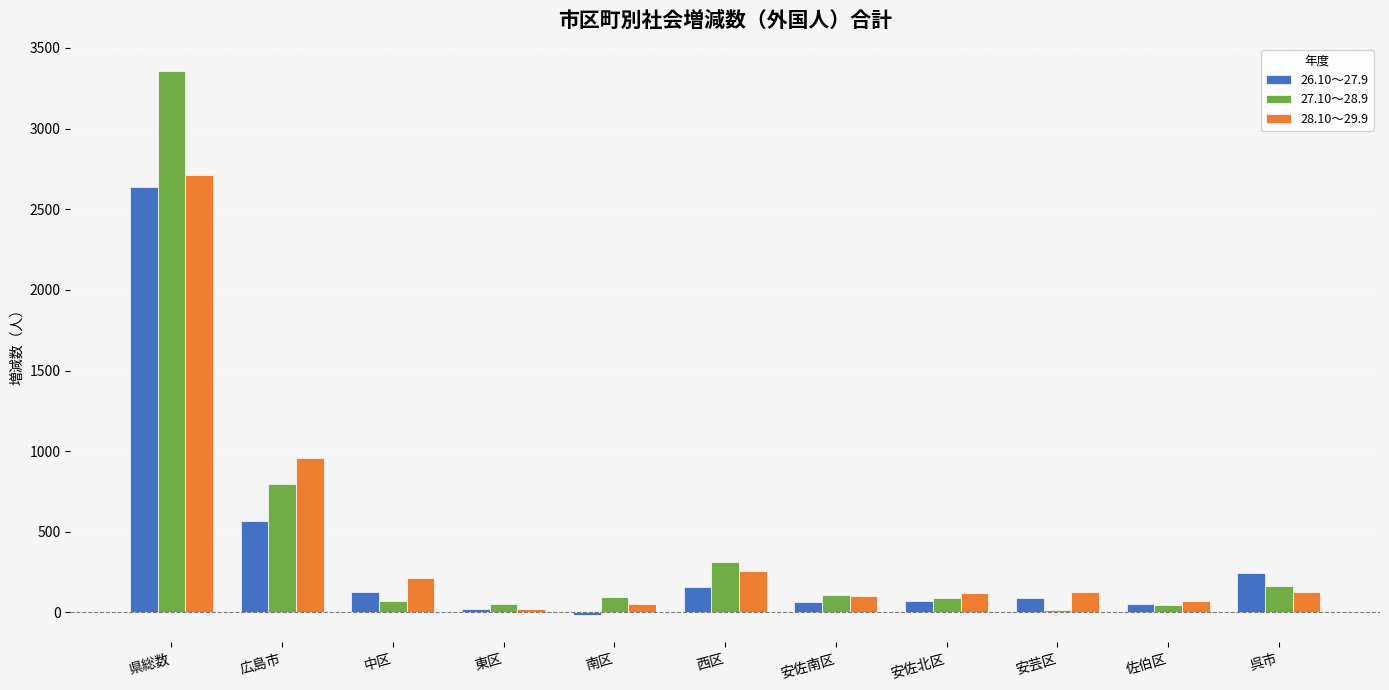

At which label does 27.10～28.9 reach its minimum?

安芸区